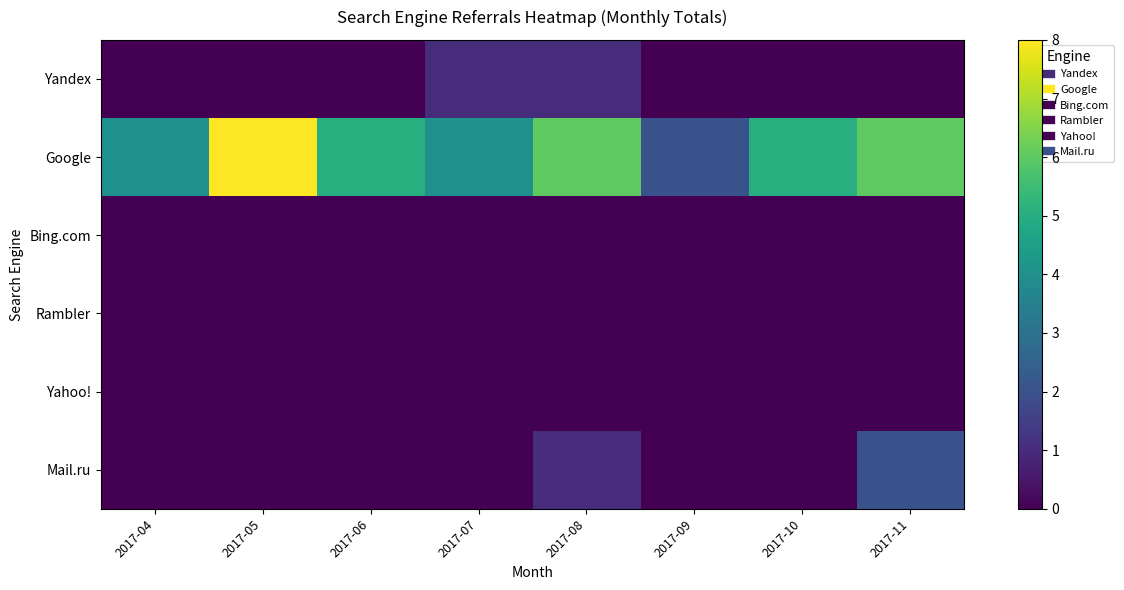

Reading left to right, transcribe all the data shown in this chart.

Yandex: 2017-04=0	2017-05=0	2017-06=0	2017-07=1	2017-08=1	2017-09=0	2017-10=0	2017-11=0
Google: 2017-04=4	2017-05=8	2017-06=5	2017-07=4	2017-08=6	2017-09=2	2017-10=5	2017-11=6
Bing.com: 2017-04=0	2017-05=0	2017-06=0	2017-07=0	2017-08=0	2017-09=0	2017-10=0	2017-11=0
Rambler: 2017-04=0	2017-05=0	2017-06=0	2017-07=0	2017-08=0	2017-09=0	2017-10=0	2017-11=0
Yahoo!: 2017-04=0	2017-05=0	2017-06=0	2017-07=0	2017-08=0	2017-09=0	2017-10=0	2017-11=0
Mail.ru: 2017-04=0	2017-05=0	2017-06=0	2017-07=0	2017-08=1	2017-09=0	2017-10=0	2017-11=2